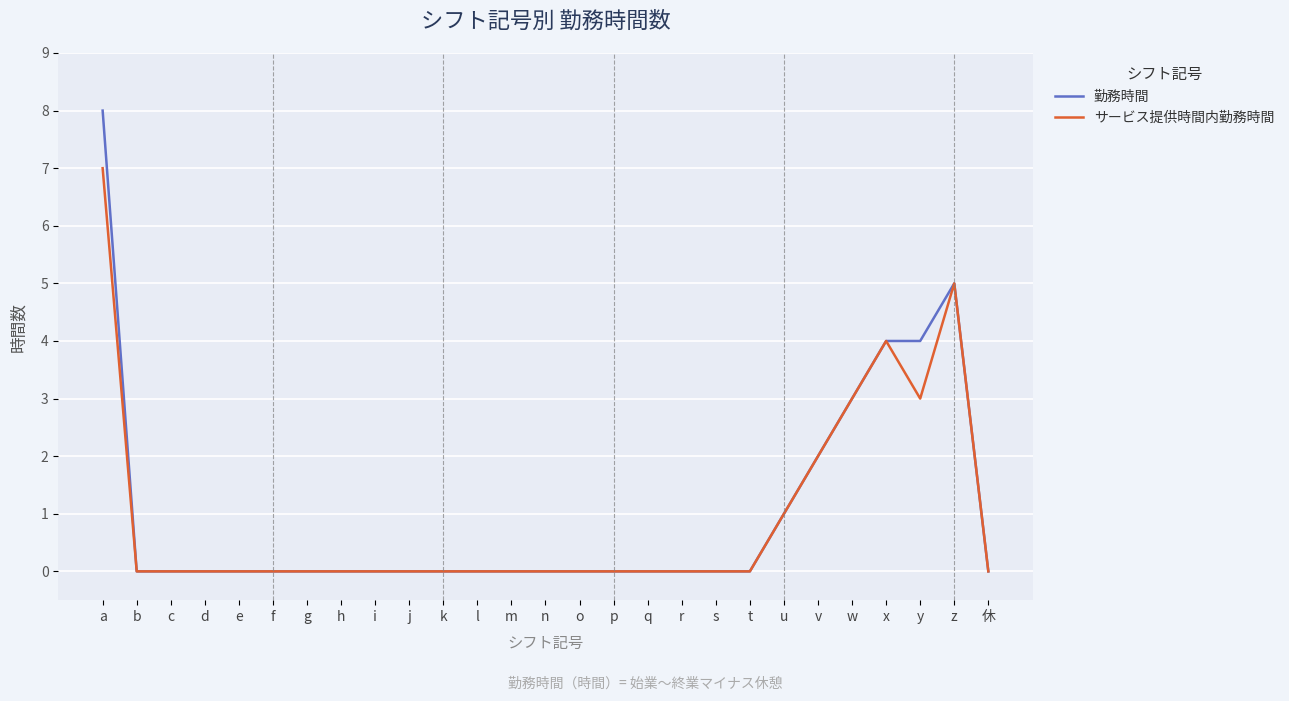

Is this an area chart (filled region under the line)?

No